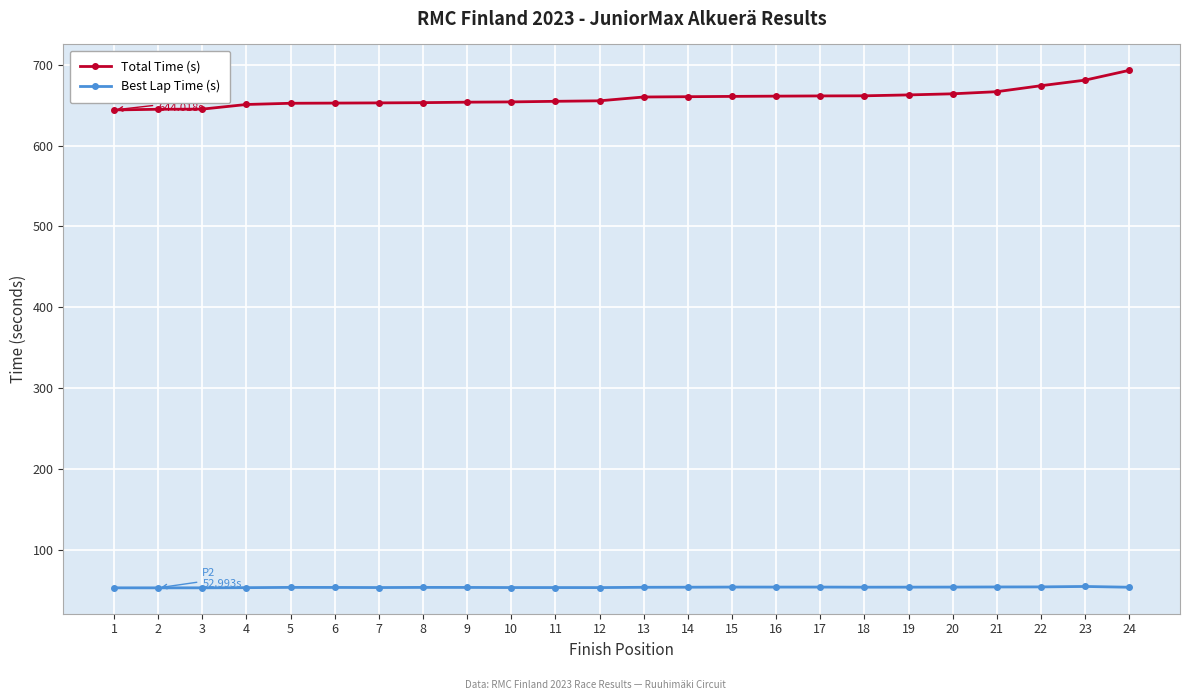

What are all the series names shown in the legend?

Total Time (s), Best Lap Time (s)